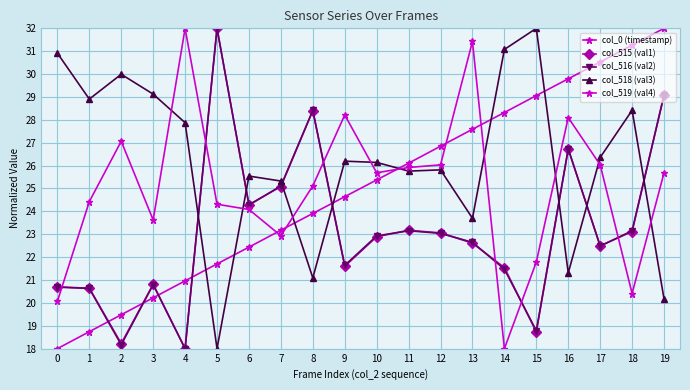

Reading left to right, what are all the values shown in this chart?

col_0 (timestamp): 0=18.0	1=18.7	2=19.5	3=20.2	4=21.0	5=21.7	6=22.4	7=23.2	8=23.9	9=24.6	10=25.4	11=26.1	12=26.8	13=27.6	14=28.3	15=29.1	16=29.8	17=30.5	18=31.3	19=32.0
col_515 (val1): 0=20.7	1=20.6	2=18.2	3=20.8	4=18.0	5=32.0	6=24.3	7=25.1	8=28.4	9=21.6	10=22.9	11=23.2	12=23.1	13=22.6	14=21.5	15=18.7	16=26.7	17=22.5	18=23.1	19=29.1
col_516 (val2): 0=20.7	1=20.6	2=18.2	3=20.8	4=18.0	5=32.0	6=24.3	7=25.1	8=28.4	9=21.6	10=22.9	11=23.2	12=23.0	13=22.6	14=21.5	15=18.8	16=26.7	17=22.5	18=23.2	19=29.1
col_518 (val3): 0=30.9	1=28.9	2=30.0	3=29.1	4=27.9	5=18.0	6=25.5	7=25.3	8=21.1	9=26.2	10=26.1	11=25.8	12=25.8	13=23.7	14=31.1	15=32.0	16=21.3	17=26.4	18=28.4	19=20.2
col_519 (val4): 0=20.1	1=24.4	2=27.1	3=23.6	4=32.0	5=24.3	6=24.1	7=22.9	8=25.1	9=28.2	10=25.7	11=25.9	12=26.0	13=31.4	14=18.0	15=21.8	16=28.1	17=26.0	18=20.4	19=25.7